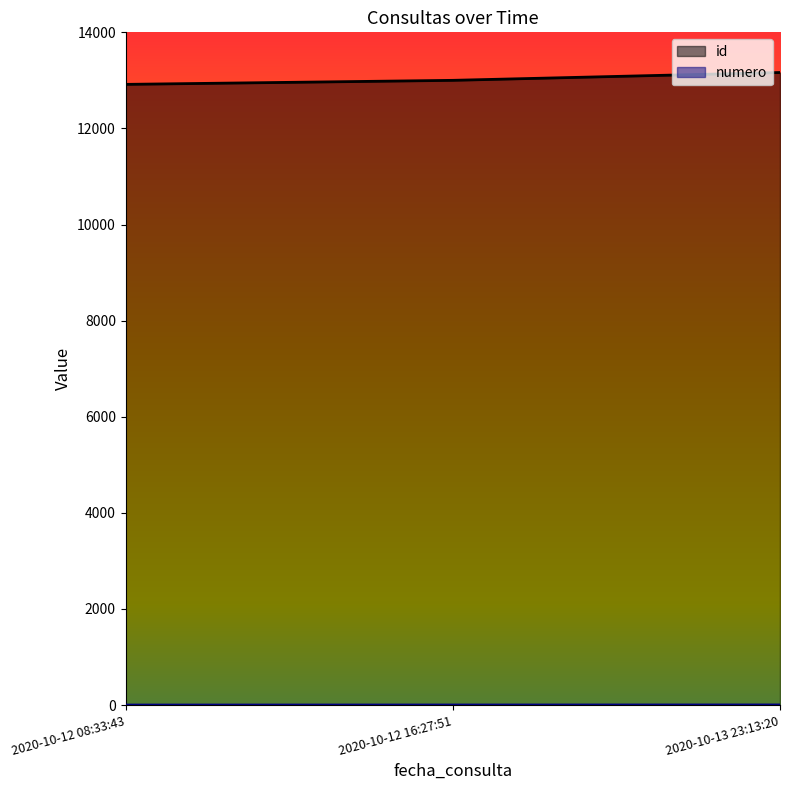

What is the label of the 2nd point from the left?

2020-10-12 16:27:51